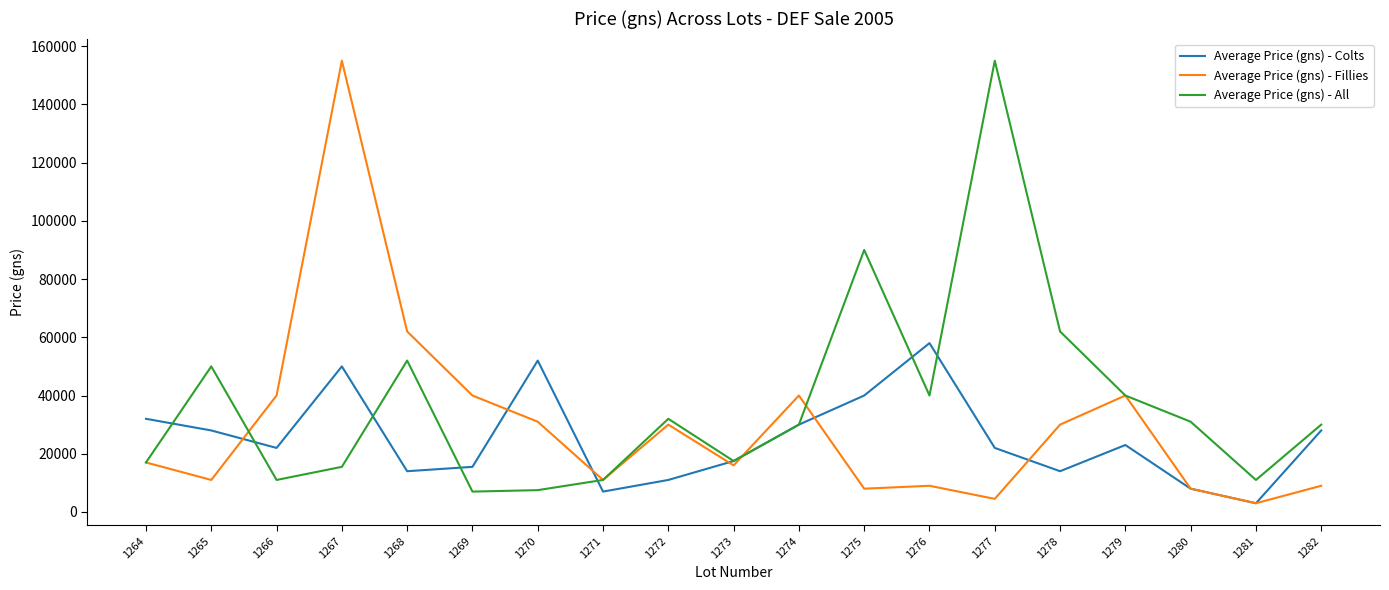

Rank the series by their average value, from lowest to highest.

Average Price (gns) - Colts, Average Price (gns) - Fillies, Average Price (gns) - All